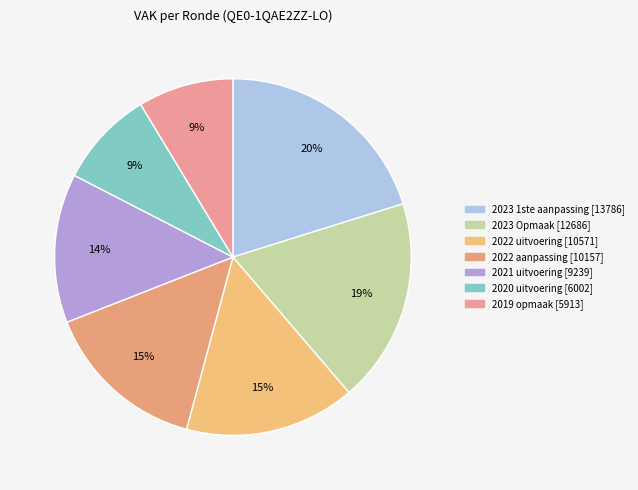

Does 2019 opmaak account for over 50% of the chart?

No